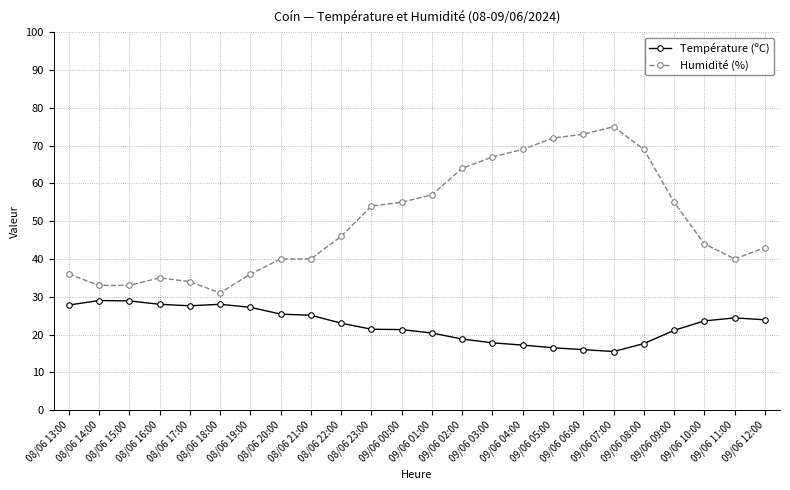

Between 08/06 18:00 and 08/06 23:00, which series saw the biggest shift?

Humidité (%)